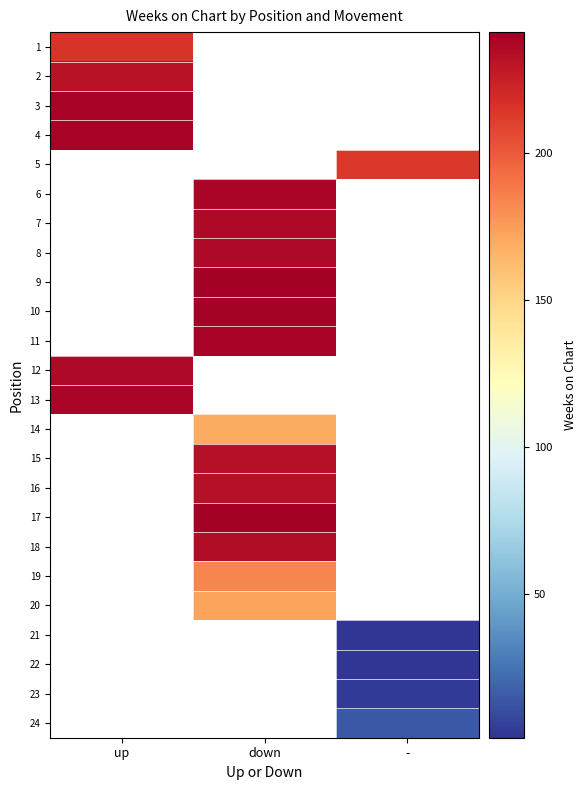

How many positive values does the 5 series have?

1